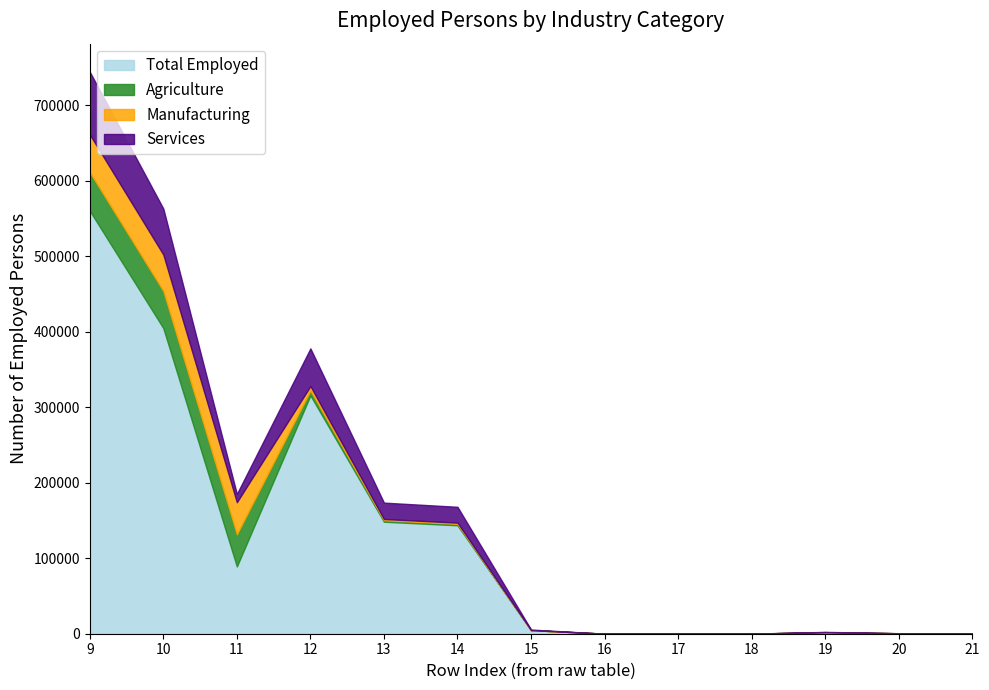

True or false: Manufacturing and Agriculture cross at least once.

False